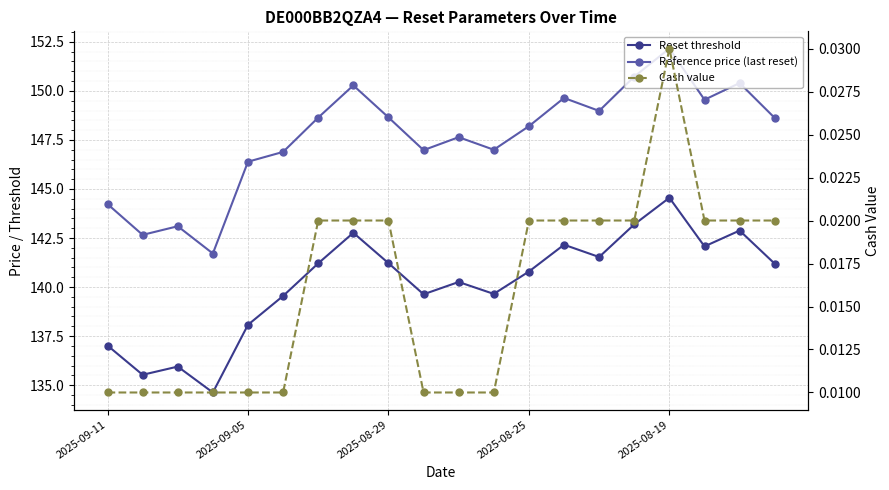

The value of Cash value at 19 is 0.0. True or false?

False